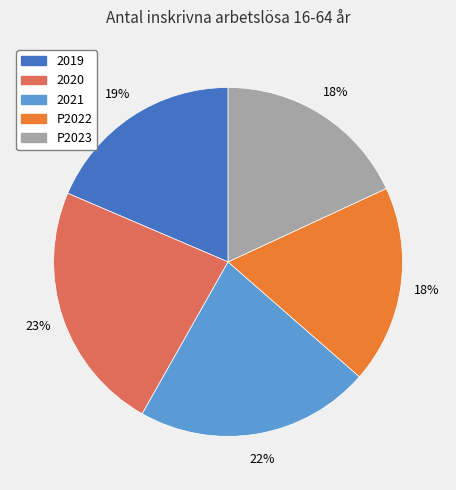

Count the number of slices in the pie.

5